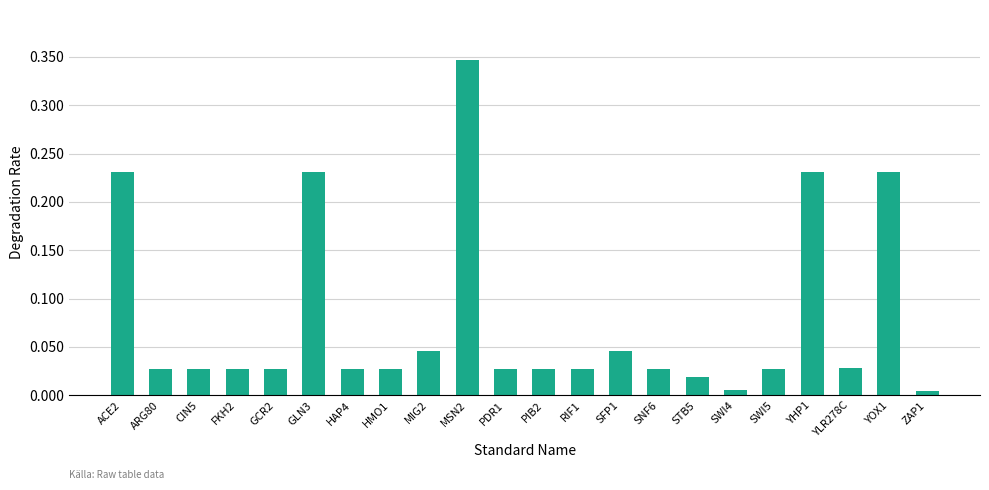

What is the label of the 20th bar from the right?

CIN5